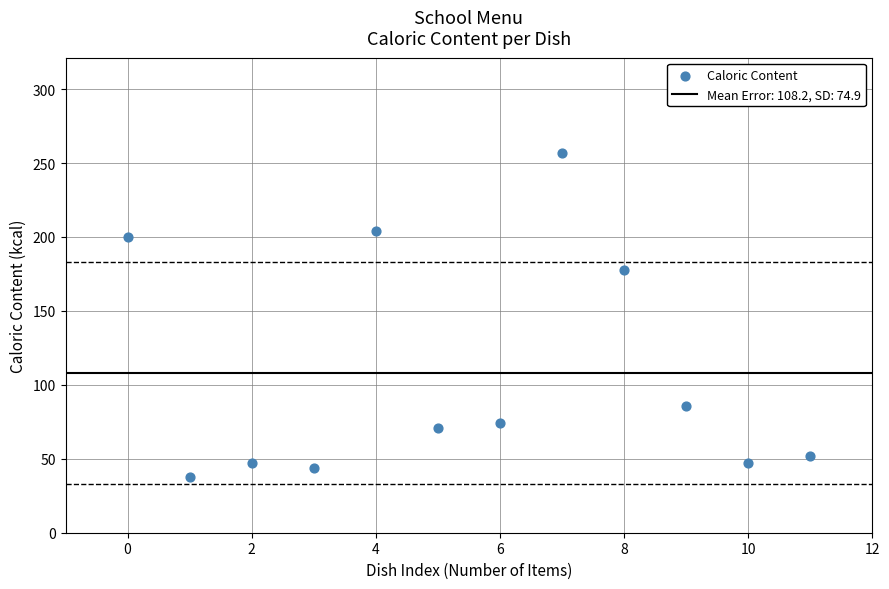

What Y value in the scatter plot is closest to 147?

178